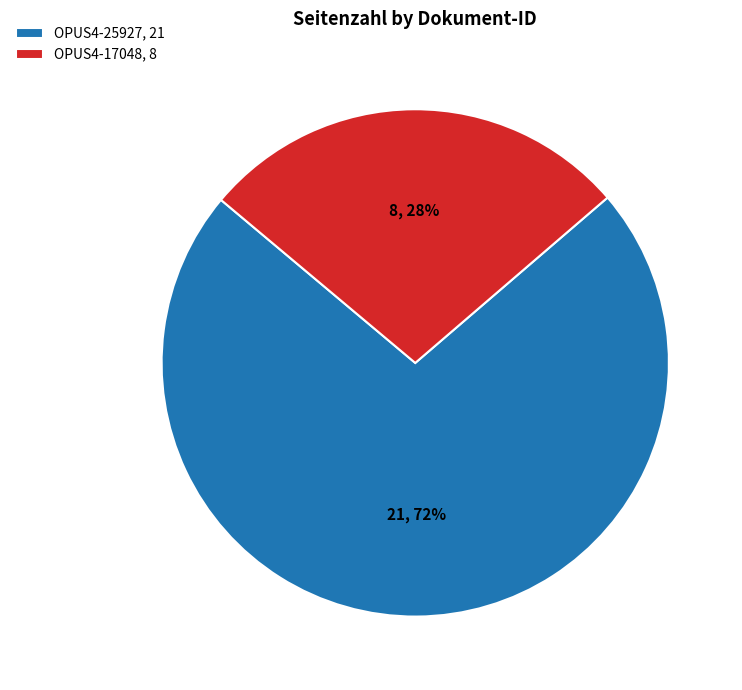

Does any single category account for the majority?

Yes